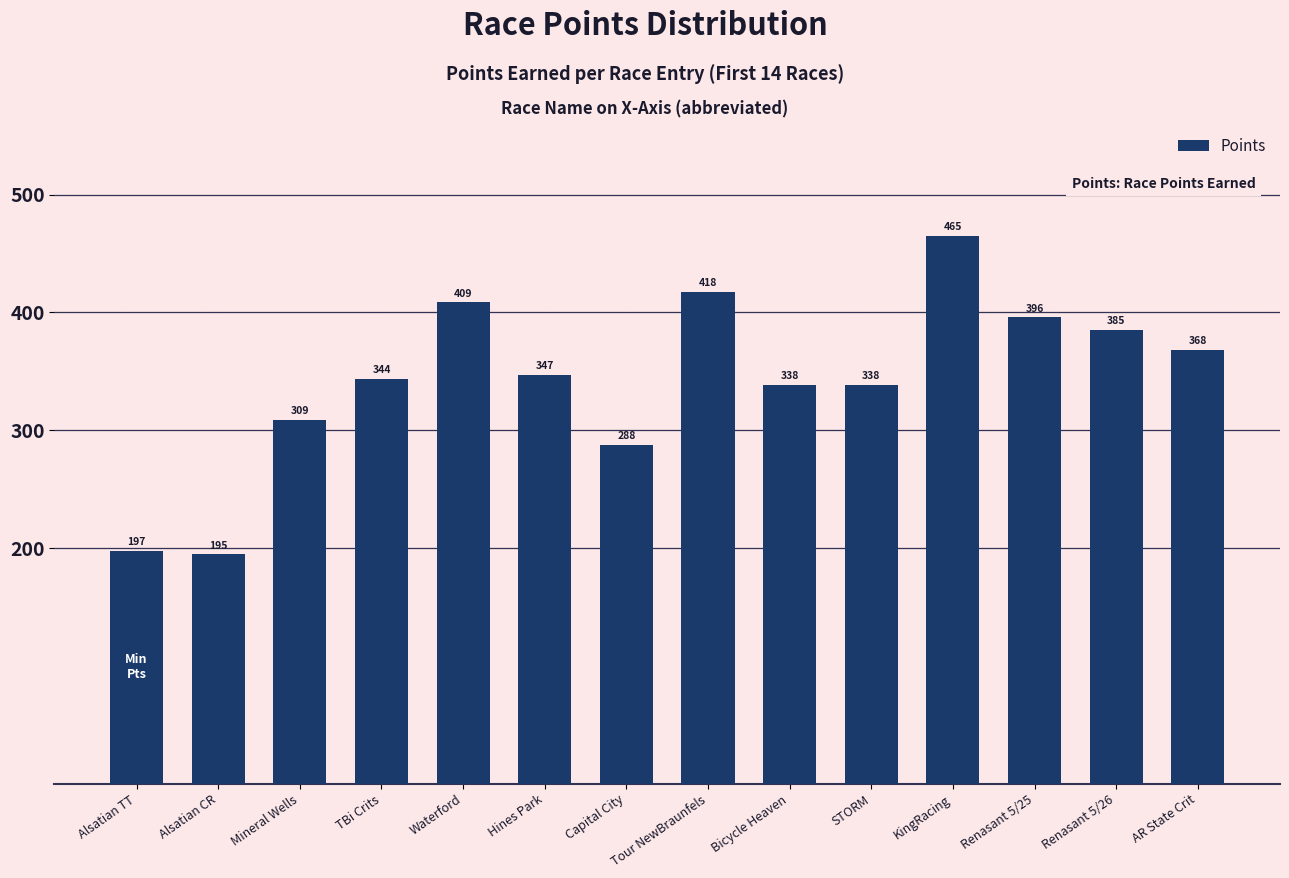

What is the sum of the values at Bicycle Heaven and Tour NewBraunfels?

756.1